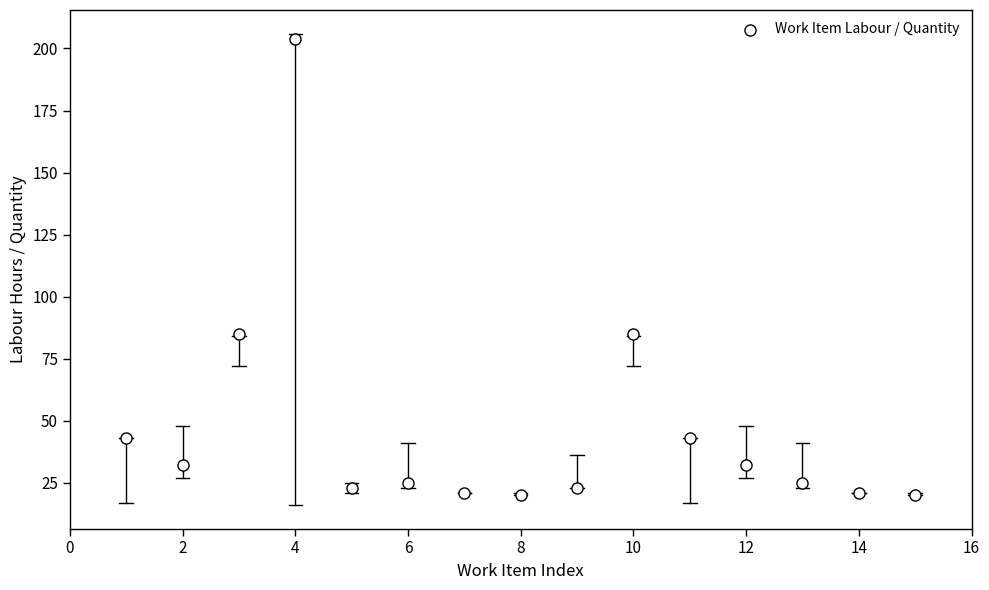

What is the range of Y values (max minus min)?

184